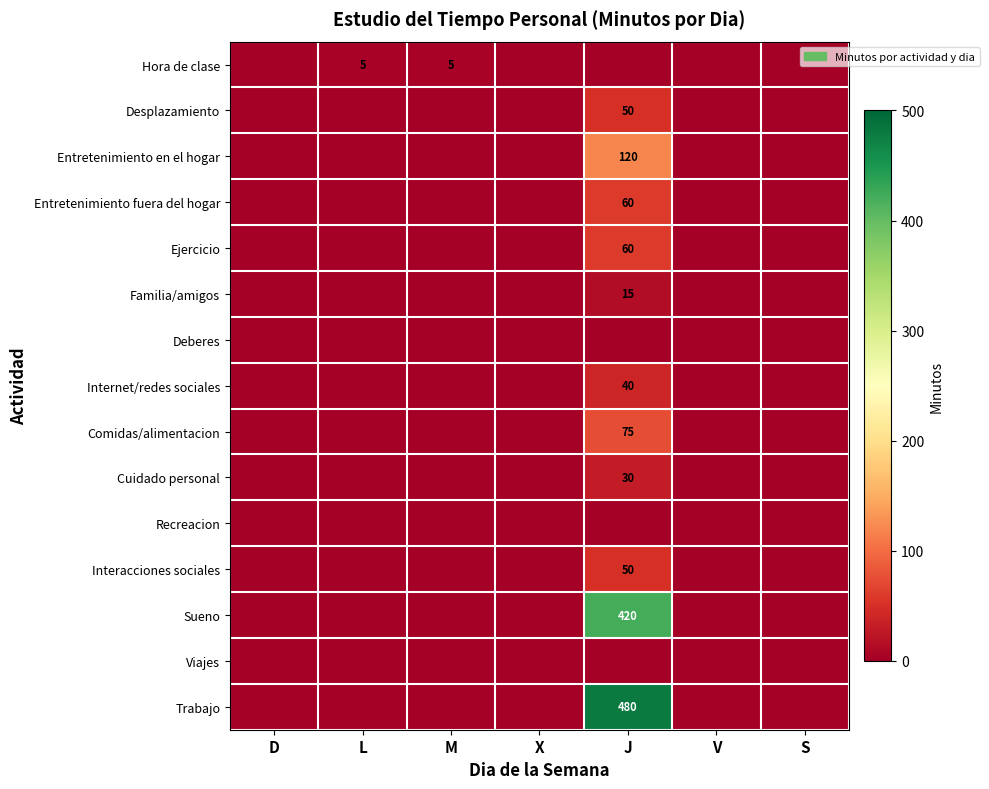

Which has a higher value, V or L?

L